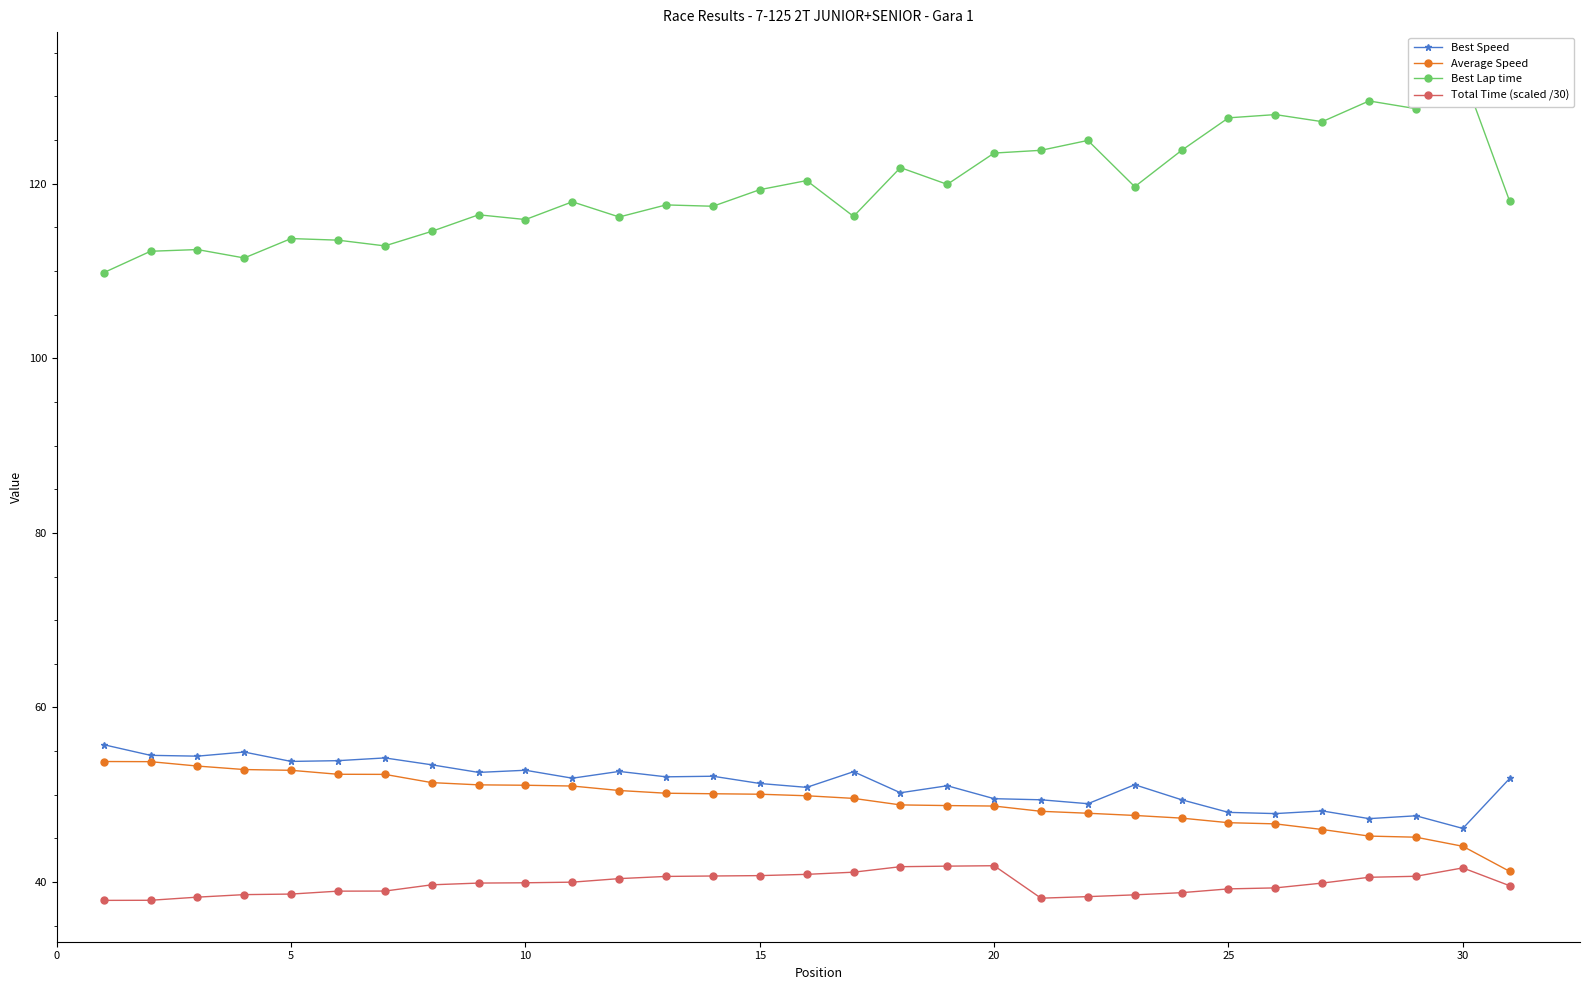

Reading right to left, transcribe all the data shown in this chart.

Best Speed: 51.9	46.1	47.6	47.3	48.2	47.8	48.0	49.4	51.2	49.0	49.4	49.6	51.0	50.2	52.6	50.9	51.3	52.1	52.1	52.7	51.9	52.8	52.6	53.4	54.2	53.9	53.8	54.9	54.4	54.5	55.7
Average Speed: 41.2	44.1	45.1	45.3	46.0	46.7	46.8	47.3	47.6	47.9	48.1	48.7	48.8	48.8	49.6	49.9	50.1	50.1	50.2	50.5	51.0	51.1	51.1	51.4	52.3	52.4	52.8	52.9	53.3	53.8	53.8
Best Lap time: 118.0	132.6	128.6	129.5	127.1	127.9	127.5	123.8	119.6	124.9	123.8	123.5	119.9	121.8	116.2	120.3	119.3	117.4	117.6	116.2	117.9	115.9	116.4	114.5	112.9	113.5	113.7	111.5	112.4	112.2	109.8
Total Time (scaled /30): 39.6	41.6	40.7	40.6	39.9	39.3	39.2	38.8	38.5	38.3	38.2	41.9	41.8	41.8	41.1	40.9	40.7	40.7	40.7	40.4	40.0	39.9	39.9	39.7	39.0	39.0	38.6	38.6	38.3	37.9	37.9